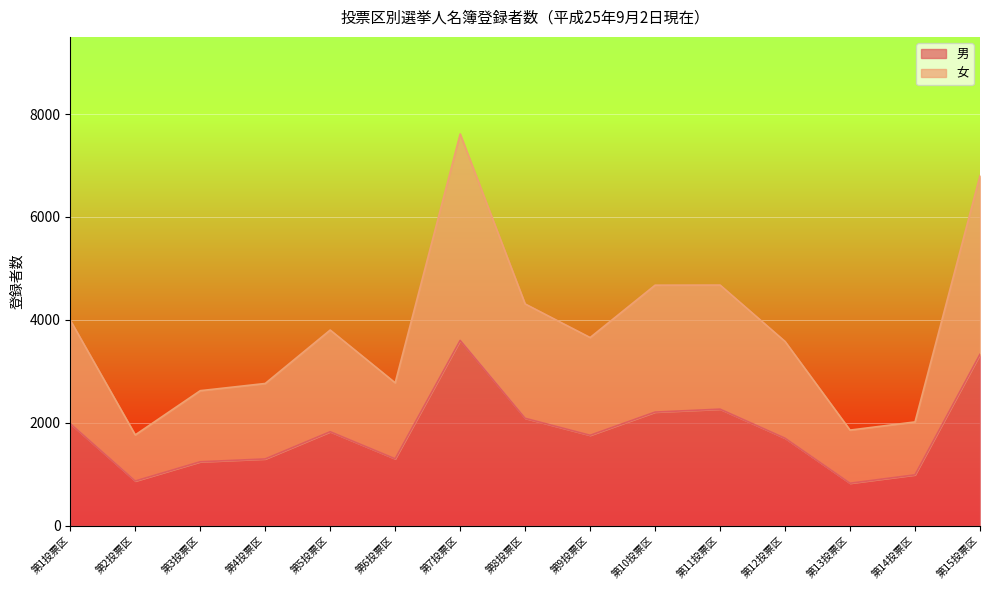

In 男, how many points are higher than both neighbors (excluding endpoints)?

3